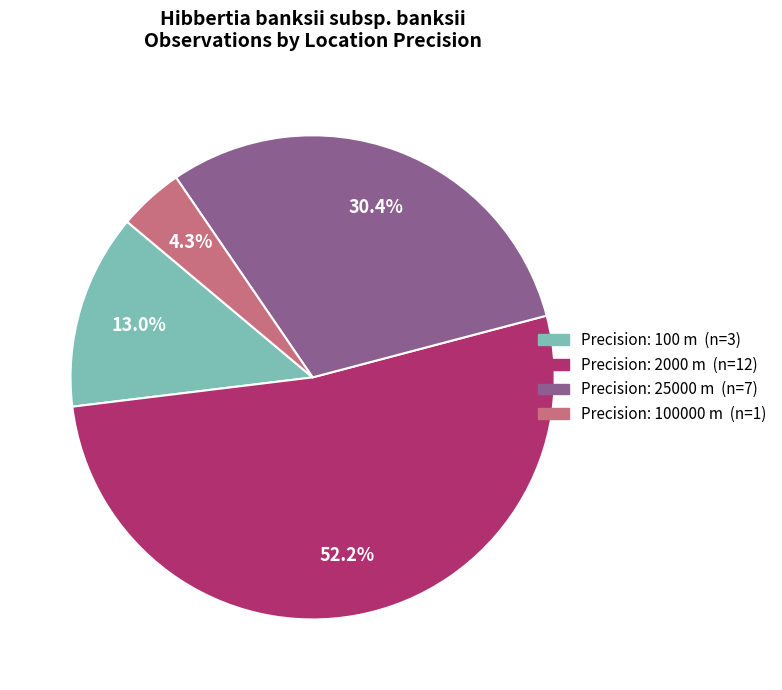

Which slice is the largest?

2000